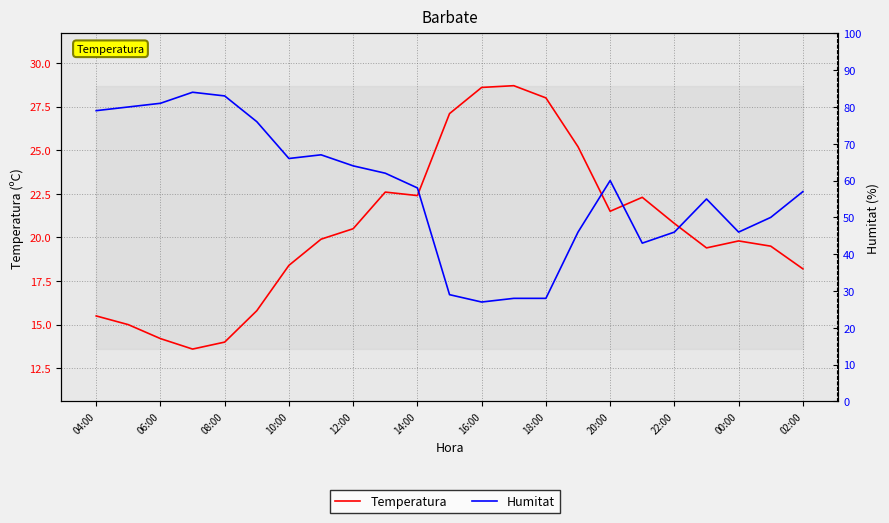

In Temperatura, how many points are lower than both neighbors (excluding endpoints)?

4